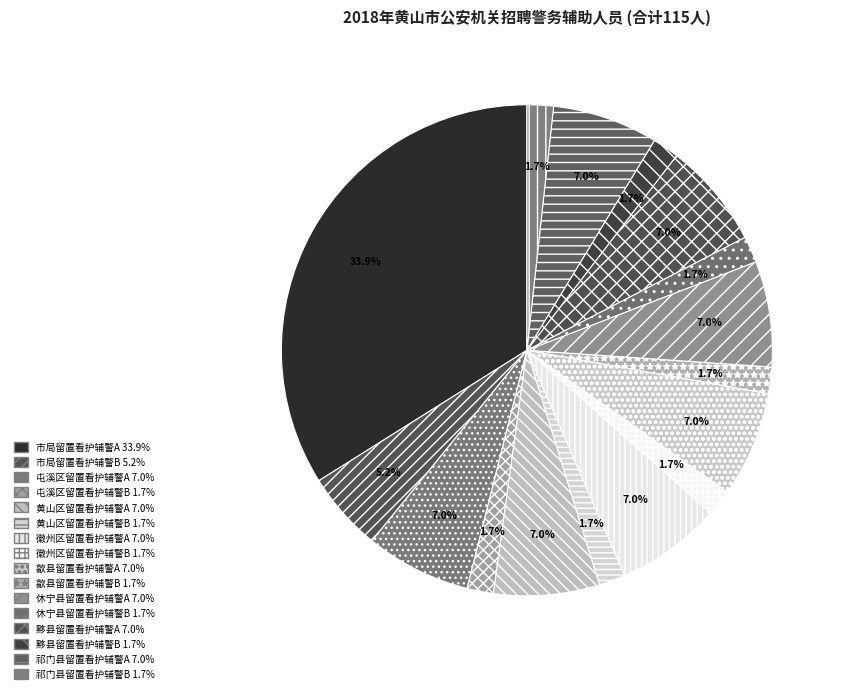

What is the ratio of the value at 屯溪区留置看护辅警A to the value at 祁门县留置看护辅警A?

1.0